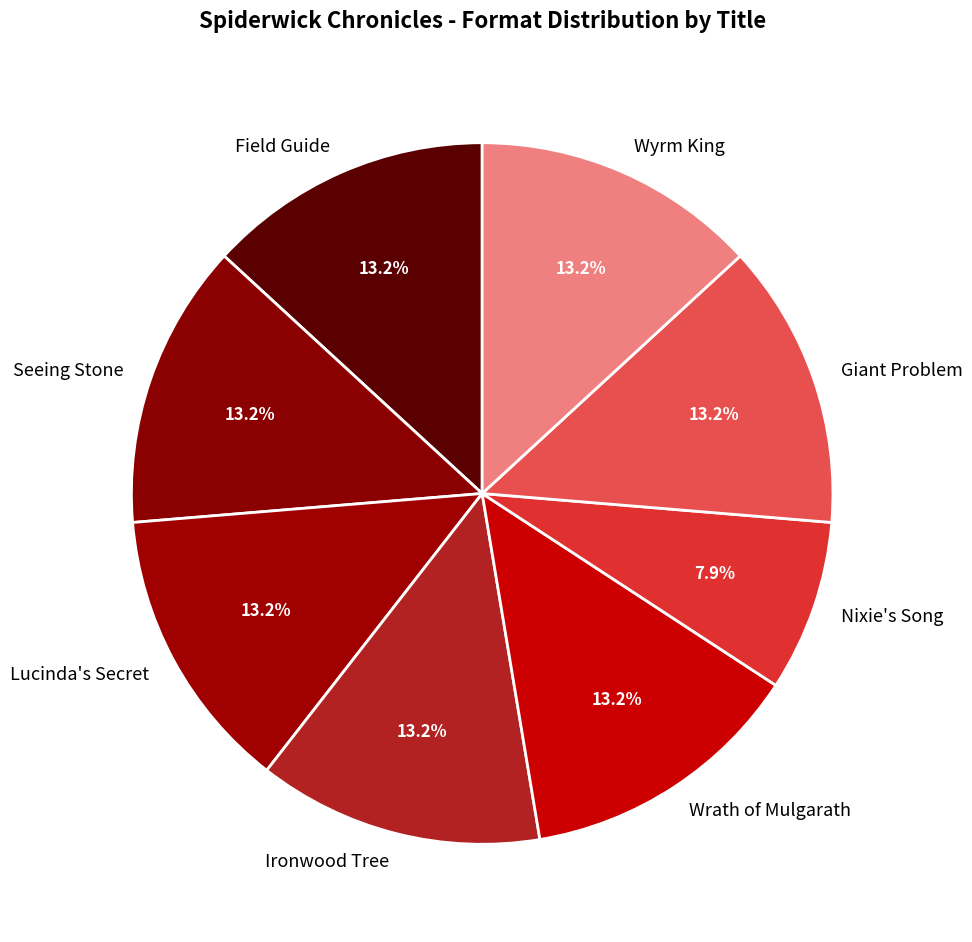

Combined, do Field Guide and Wrath of Mulgarath account for over 50%?

No